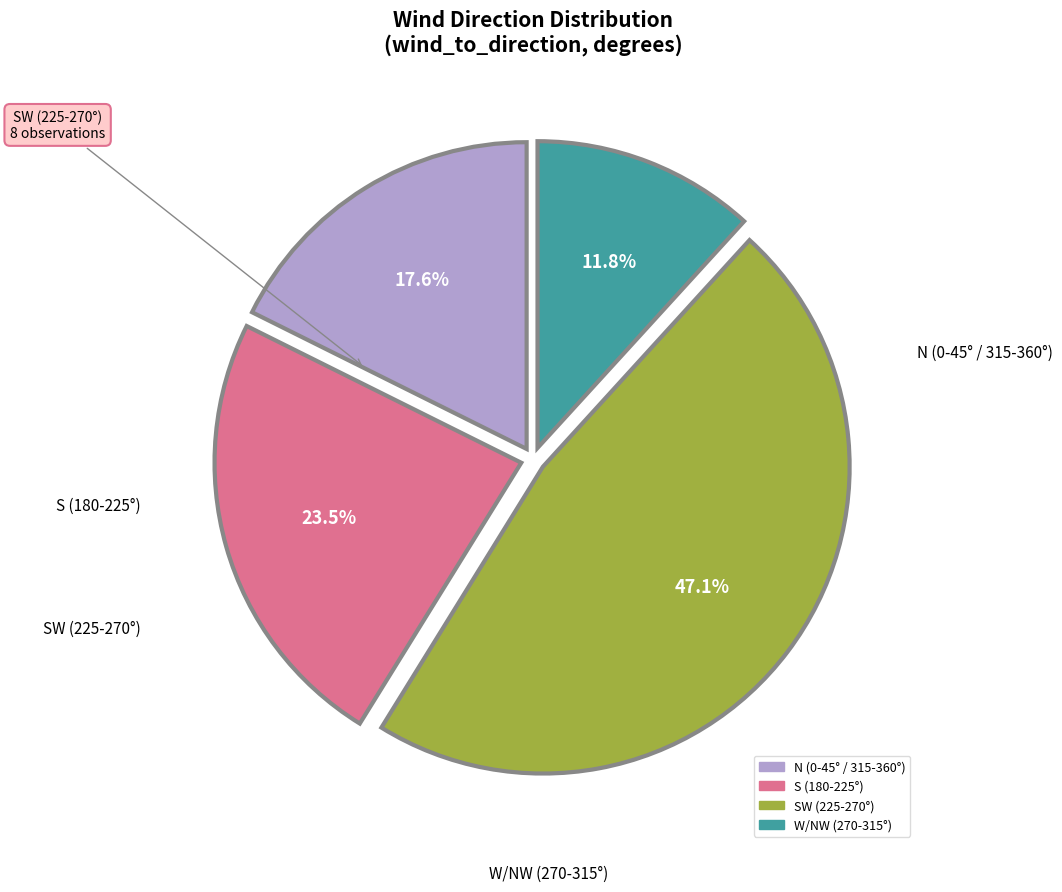

Is there any slice that represents more than half of the pie?

No